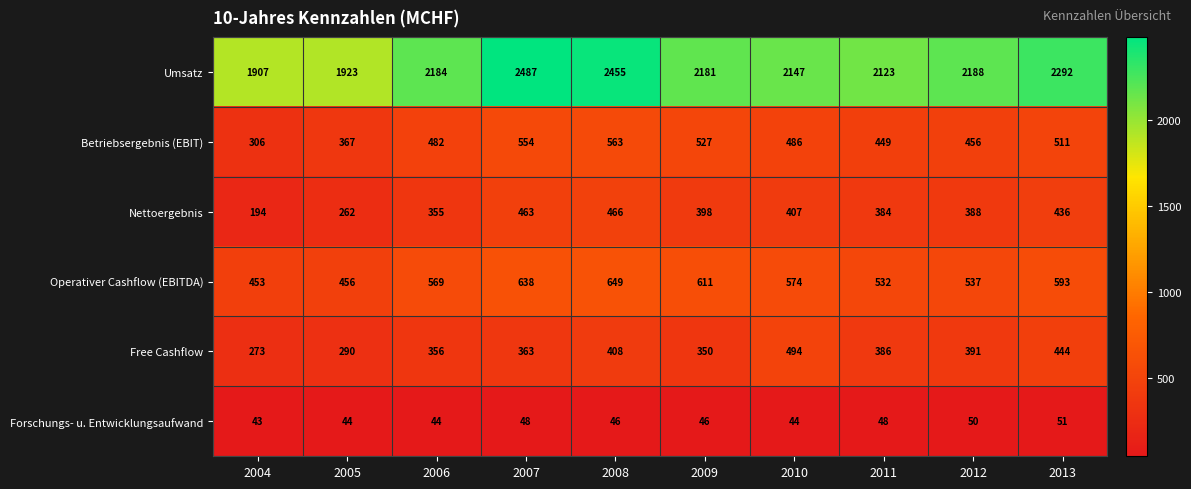

The value of Betriebsergebnis (EBIT) at 2013 is 260. True or false?

False